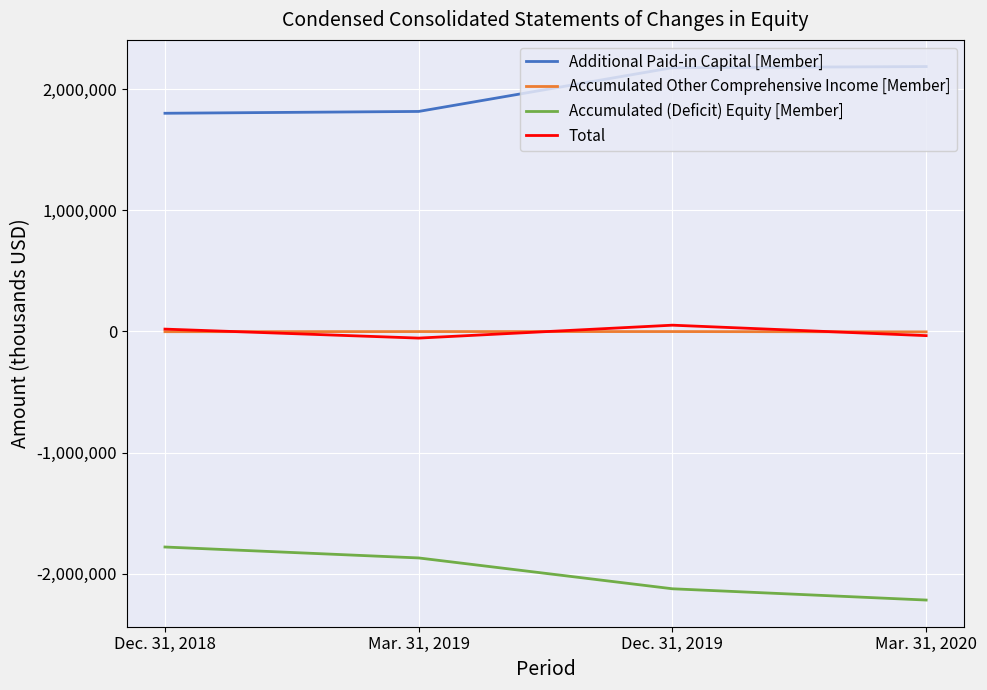

True or false: Additional Paid-in Capital [Member] has more than 2 points higher than both neighbors.

False